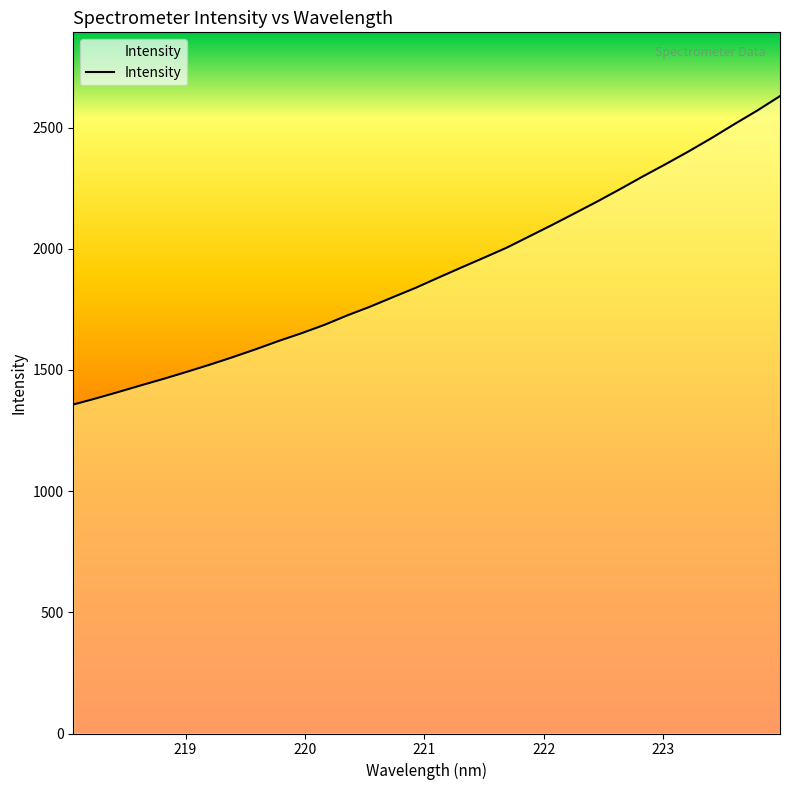

What is the difference between the maximum and minimum values?

1272.8